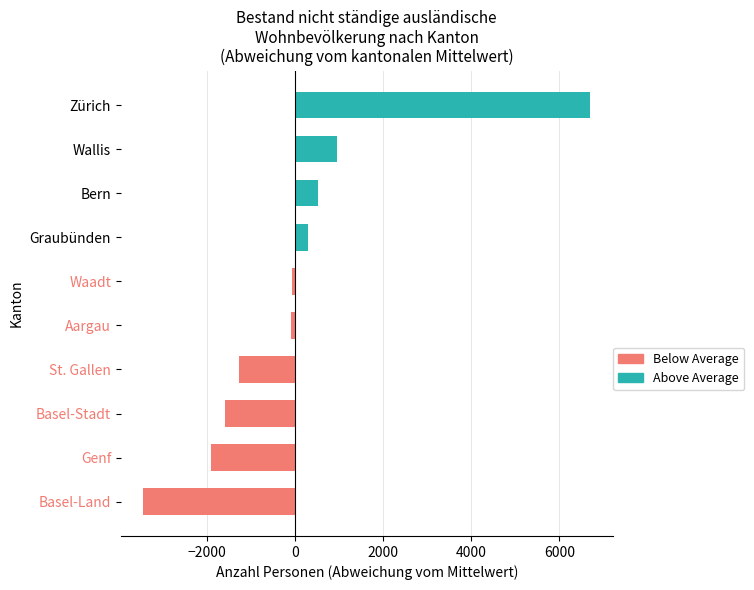

What is the ratio of the value at Wallis to the value at Graubünden?

3.2